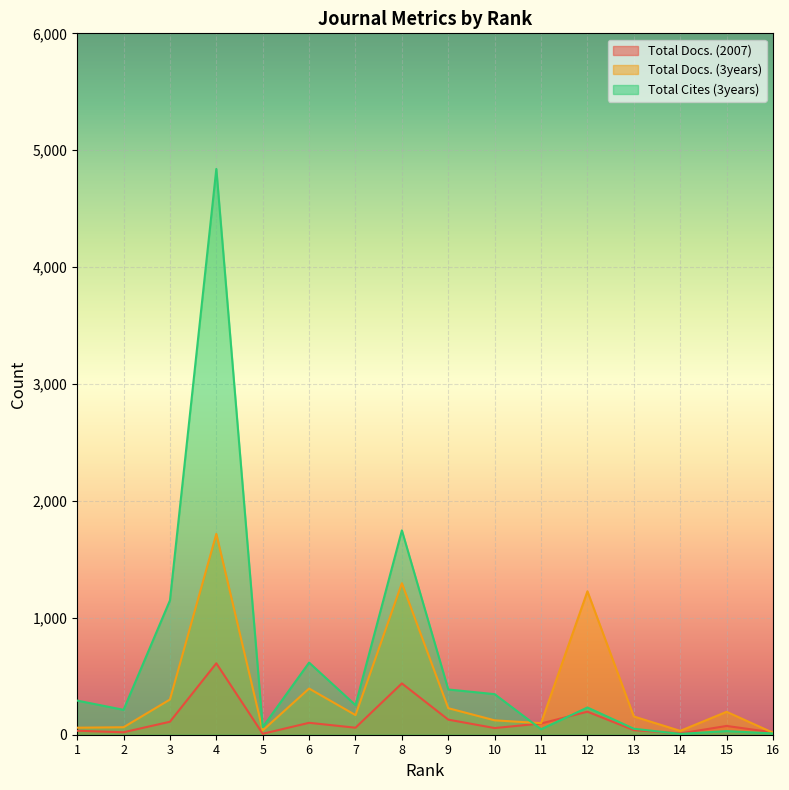

Count the number of categories in the chart.

16